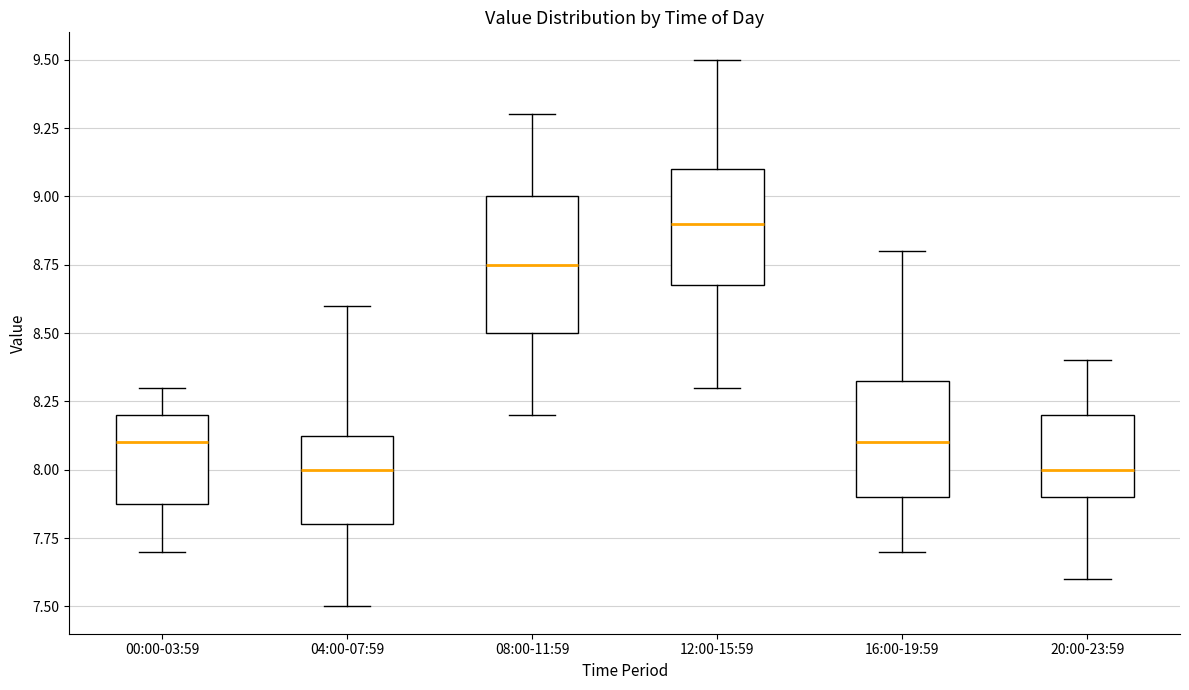

Where is the upper edge of the box for 04:00-07:59 on the y-axis? The values are not printed on the chart, so give them approximately, as read against the axis.

8.15